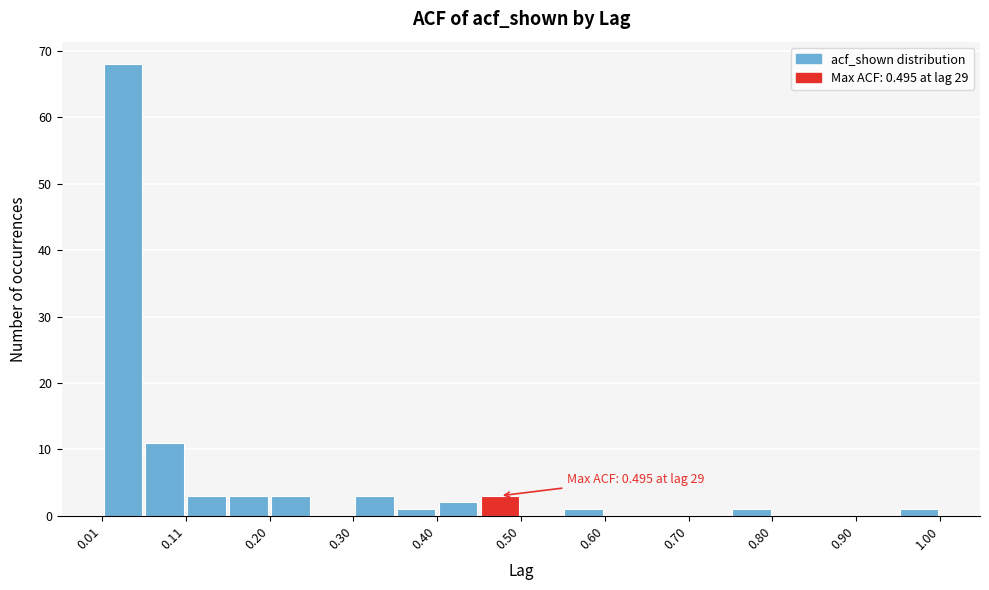

Which range on the x-axis has the tallest bar?

0.01 to 0.06